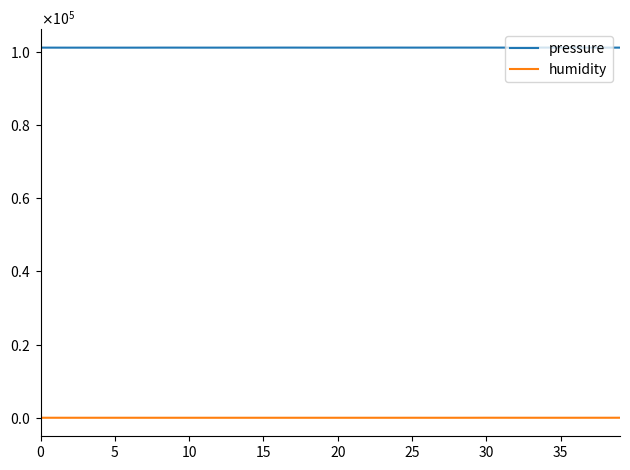

Reading right to left, transcribe all the data shown in this chart.

pressure: 101072.5	101072.2	101079.4	101085.9	101084.9	101084.5	101080.5	101080.7	101076.0	101082.6	101079.5	101082.5	101082.5	101077.3	101076.5	101079.2	101080.8	101076.0	101075.1	101073.7	101073.8	101074.3	101079.8	101079.6	101075.5	101073.4	101072.5	101071.3	101071.1	101071.1	101075.4	101075.0	101067.8	101065.4	101066.0	101066.4	101067.9	101066.0	101069.1	101072.8
humidity: 54.0	49.5	51.4	48.0	48.8	48.5	49.4	50.1	52.2	55.0	48.5	46.0	46.3	46.4	49.0	46.4	47.0	47.4	46.6	46.5	46.5	46.7	46.4	46.6	46.4	47.1	46.6	46.6	46.9	47.5	47.0	47.0	46.8	48.3	48.8	47.0	48.0	47.7	49.9	46.8